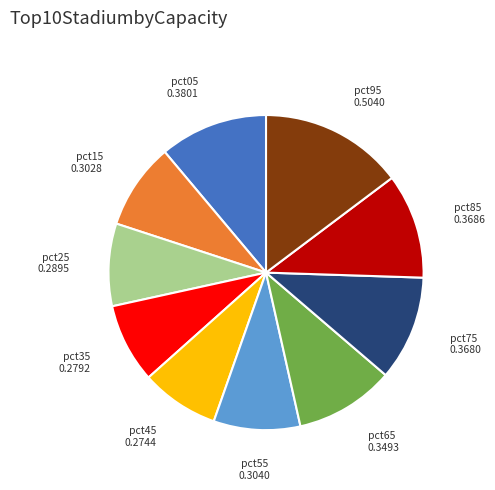

True or false: pct85 accounts for 11% of the total.

True